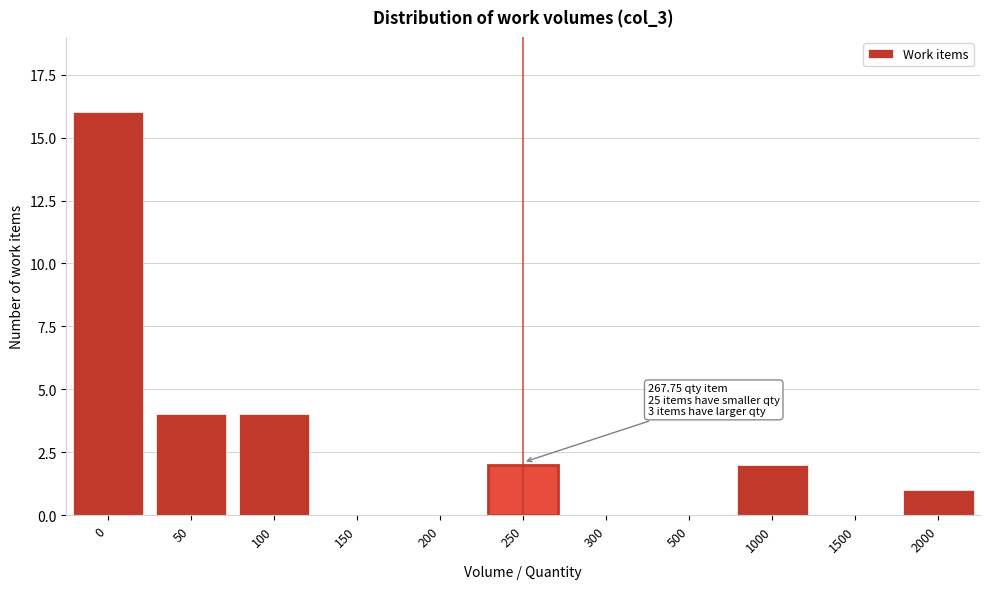

Reading left to right, extract all data points from this chart.

0=16	50=4	100=4	150=0	200=0	250=2	300=0	500=0	1000=2	1500=0	2000=1